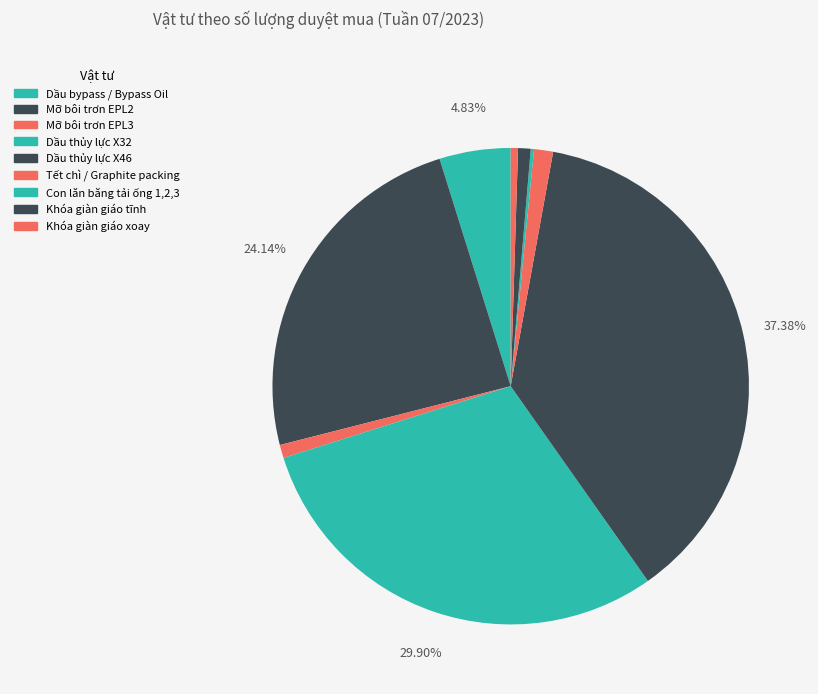

What is the change in value from Dầu bypass / Bypass Oil to Con lăn băng tải ống 1,2,3?

-515